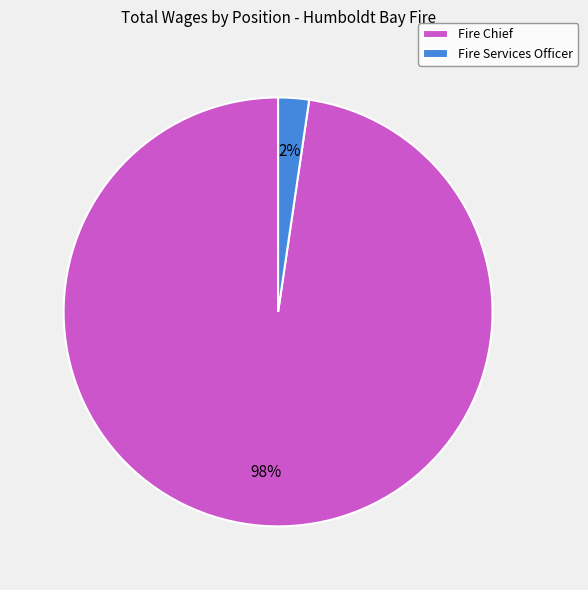

Count the number of slices in the pie.

2